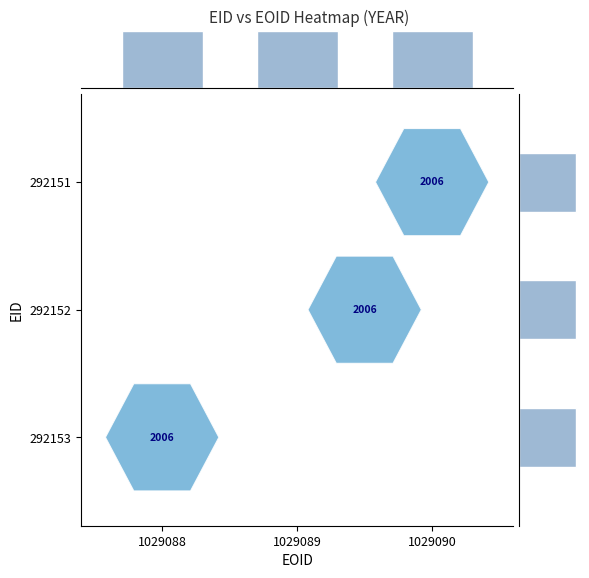

What is the highest value of the col_sum series?

1.0